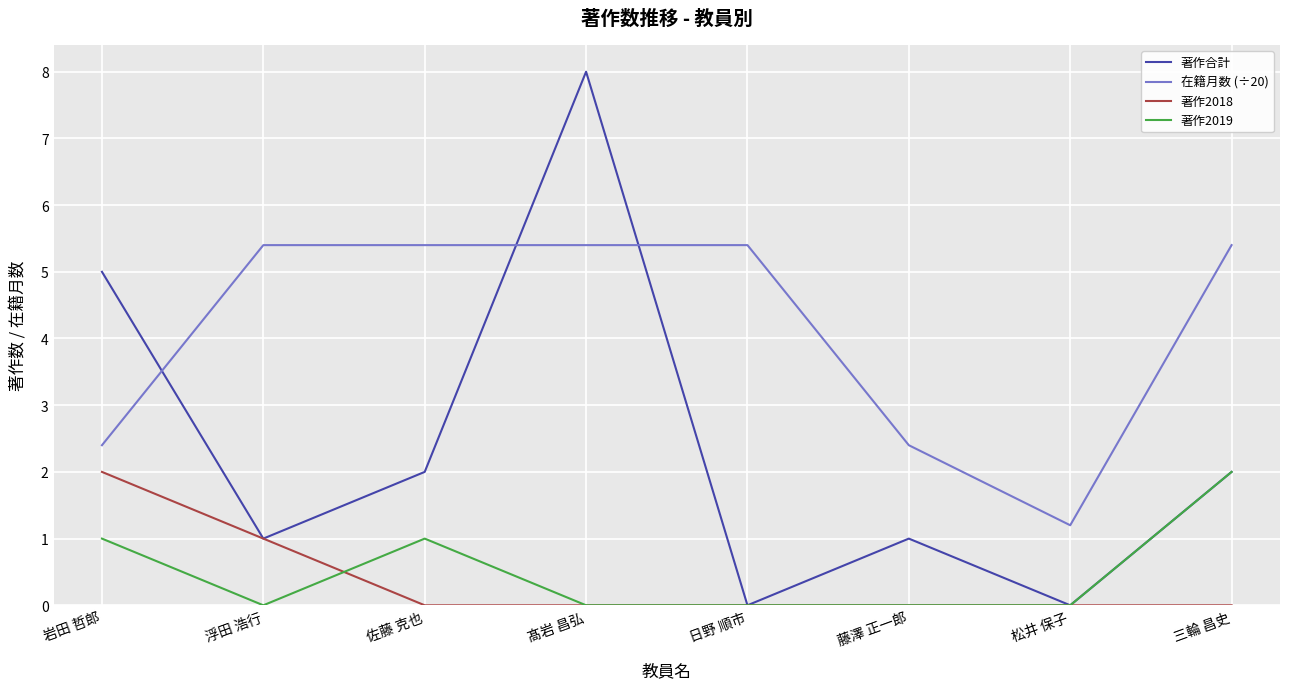

What is the spread (max minus min) of values at 日野 順市?

5.4